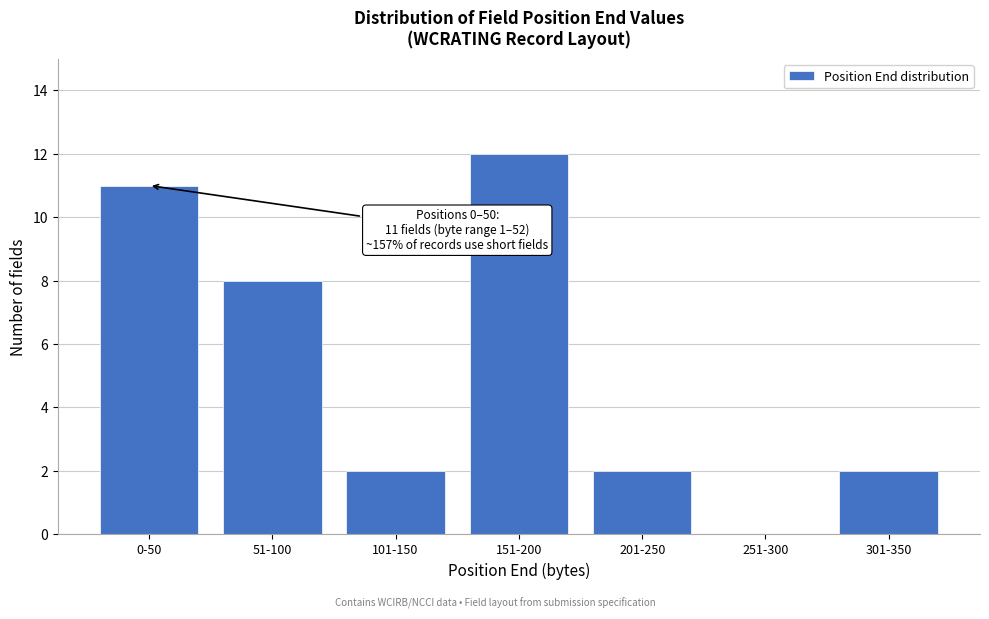

Reading right to left, extract all data points from this chart.

301-350=2	251-300=0	201-250=2	151-200=12	101-150=2	51-100=8	0-50=11